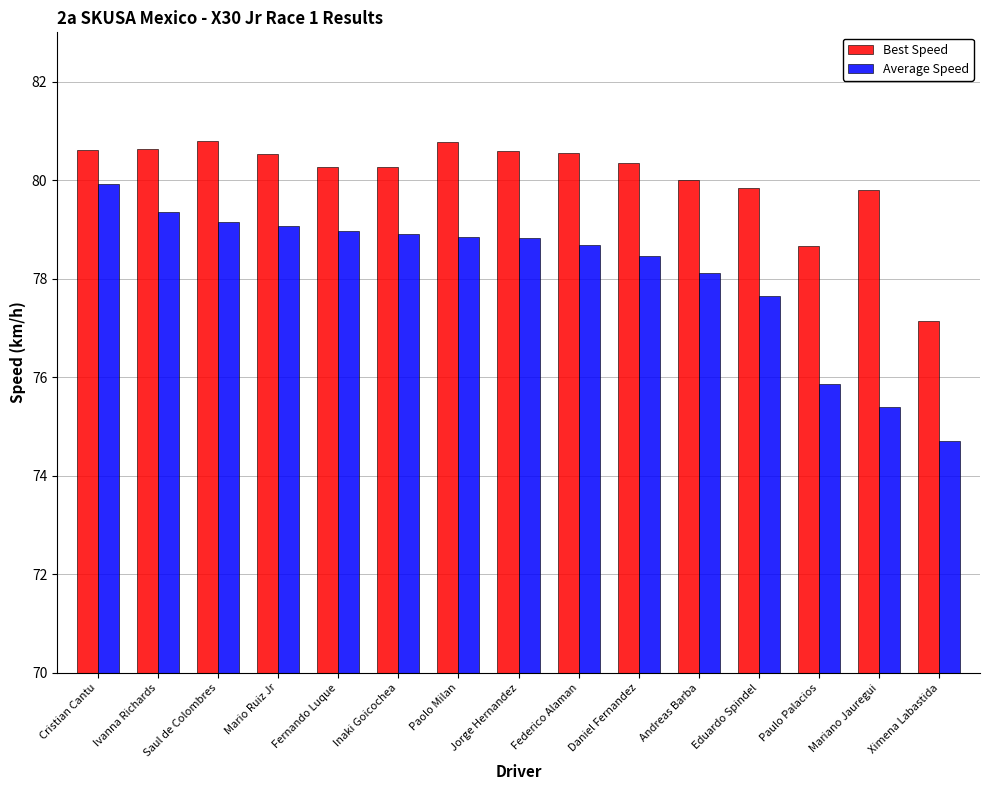

What is the label of the 2nd bar from the right?

Mariano Jauregui